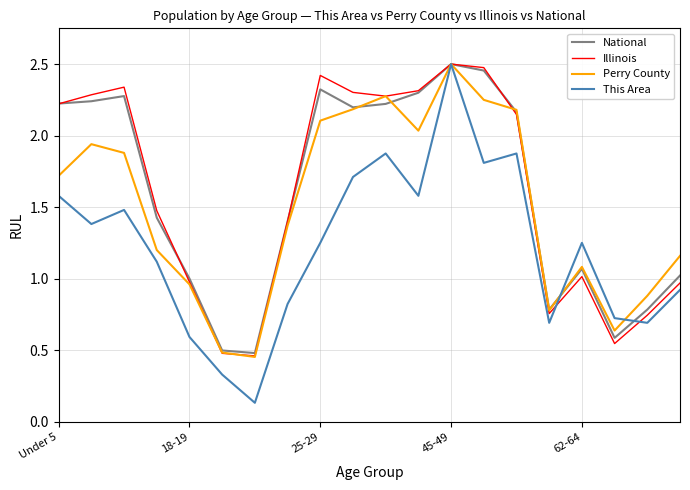

Which series has the widest spread of values?

This Area